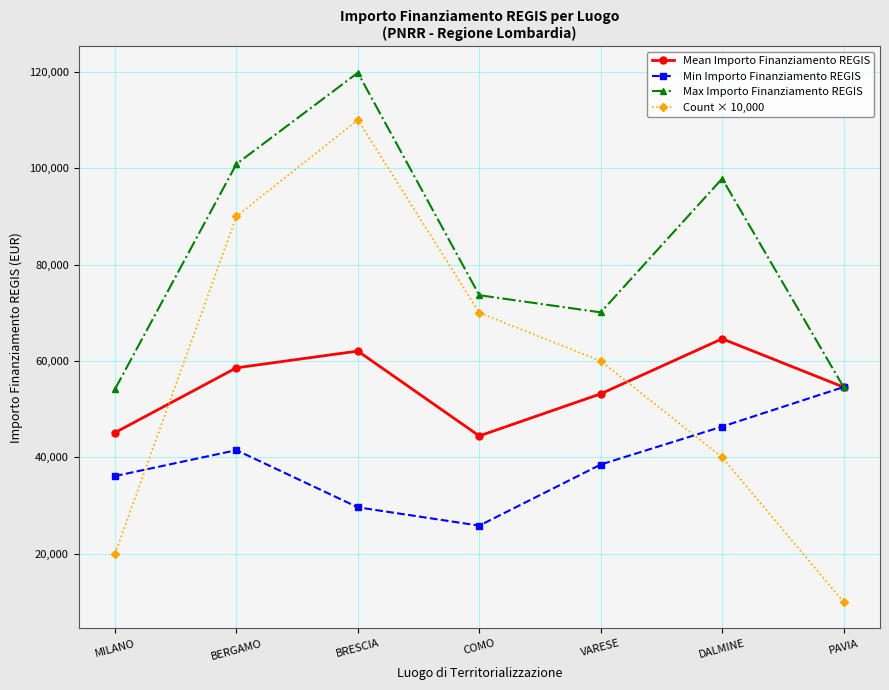

How many lines are shown in the chart?

4